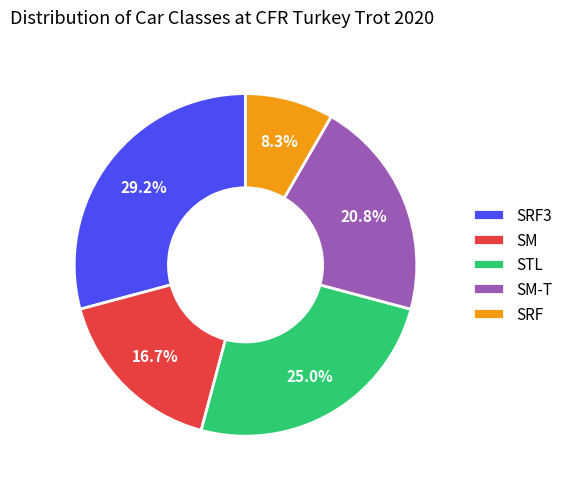

What is the smallest slice in the pie chart?

SRF